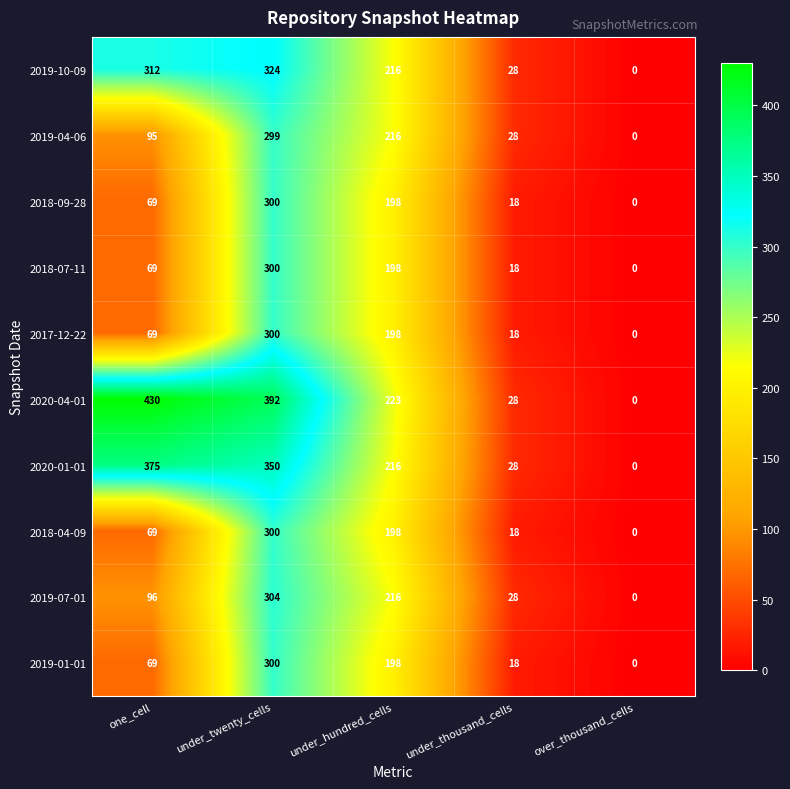

List the labels in order of 2019-01-01 value, largest first.

under_twenty_cells, under_hundred_cells, one_cell, under_thousand_cells, over_thousand_cells